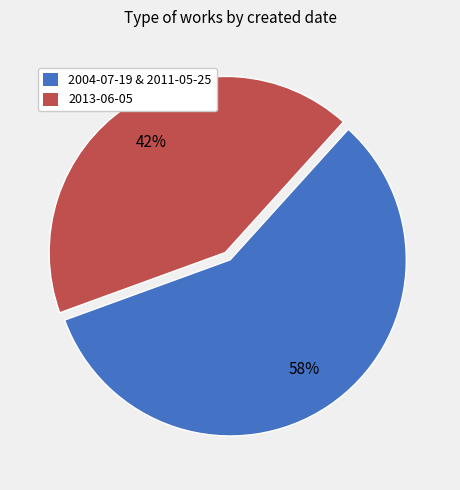

The 2013-06-05 slice represents 42% of the pie. True or false?

True